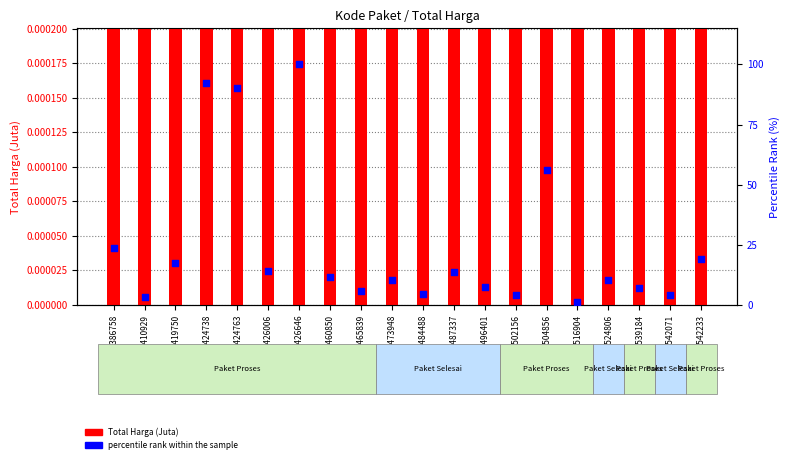

What is the change in value from 11473948 to 11516904?

-9.1